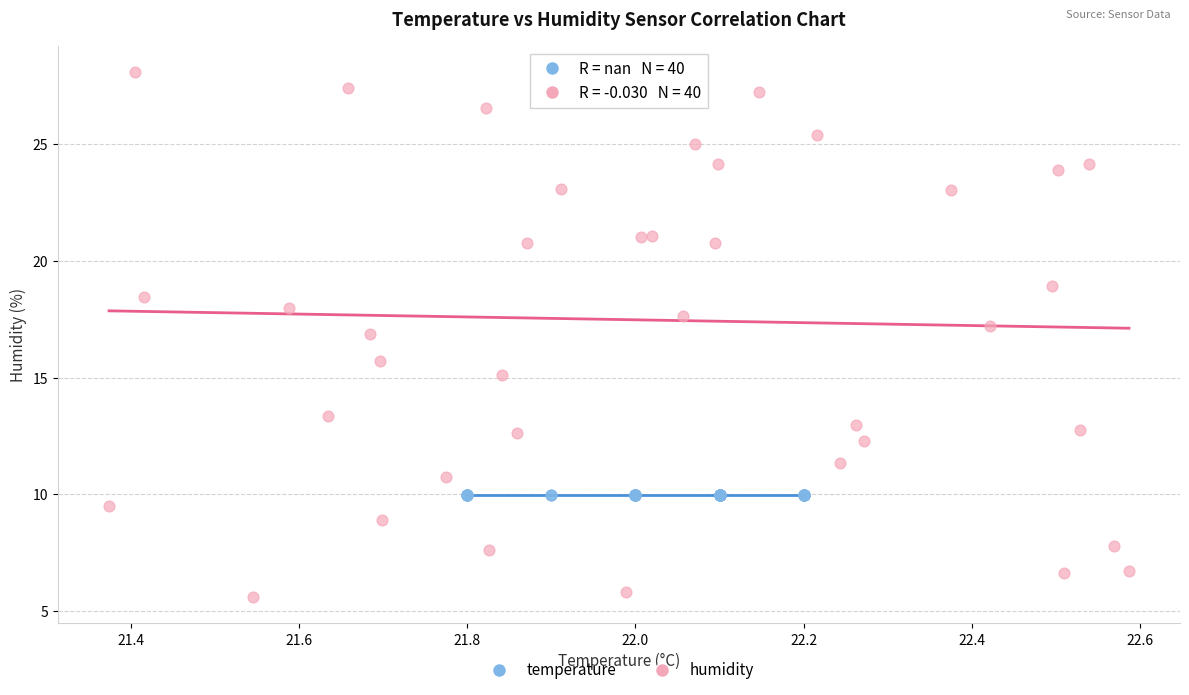

Which series reaches the minimum Y coordinate?

humidity